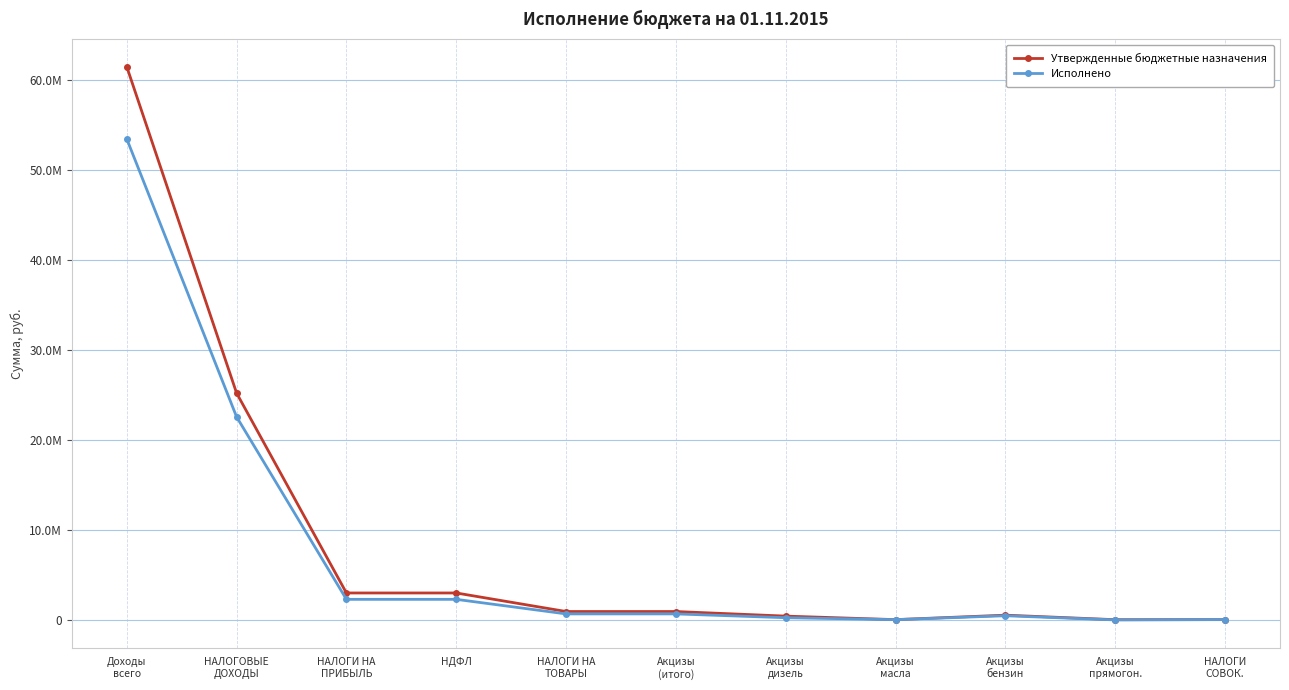

At which label is Утвержденные бюджетные назначения closest to 30720447?

НАЛОГОВЫЕ
ДОХОДЫ